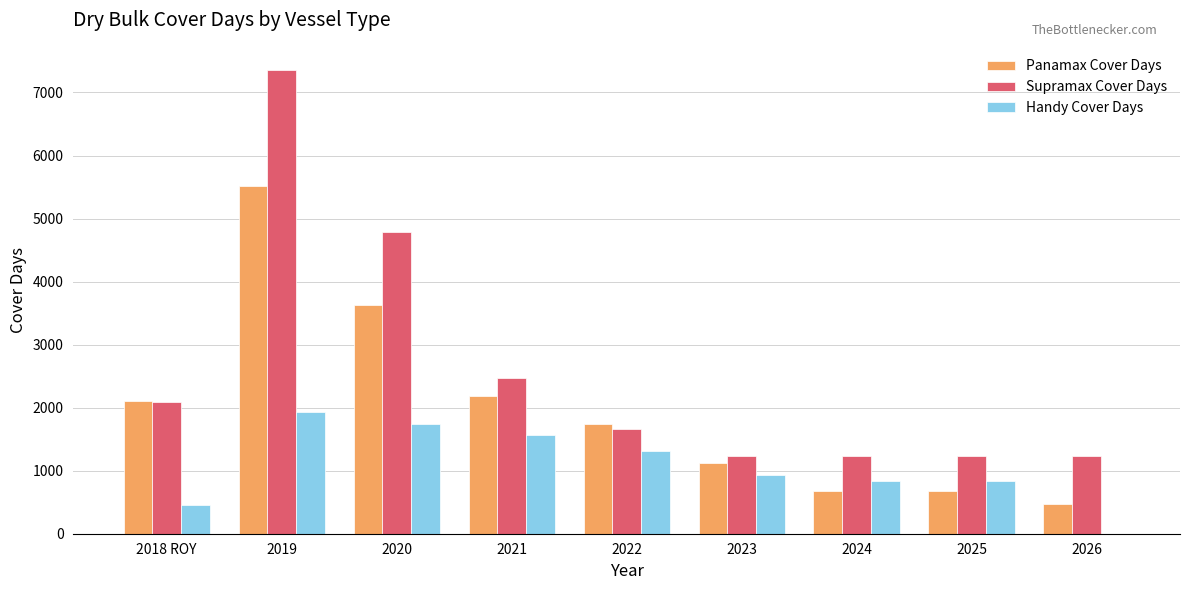

Does the chart contain stacked bars?

No